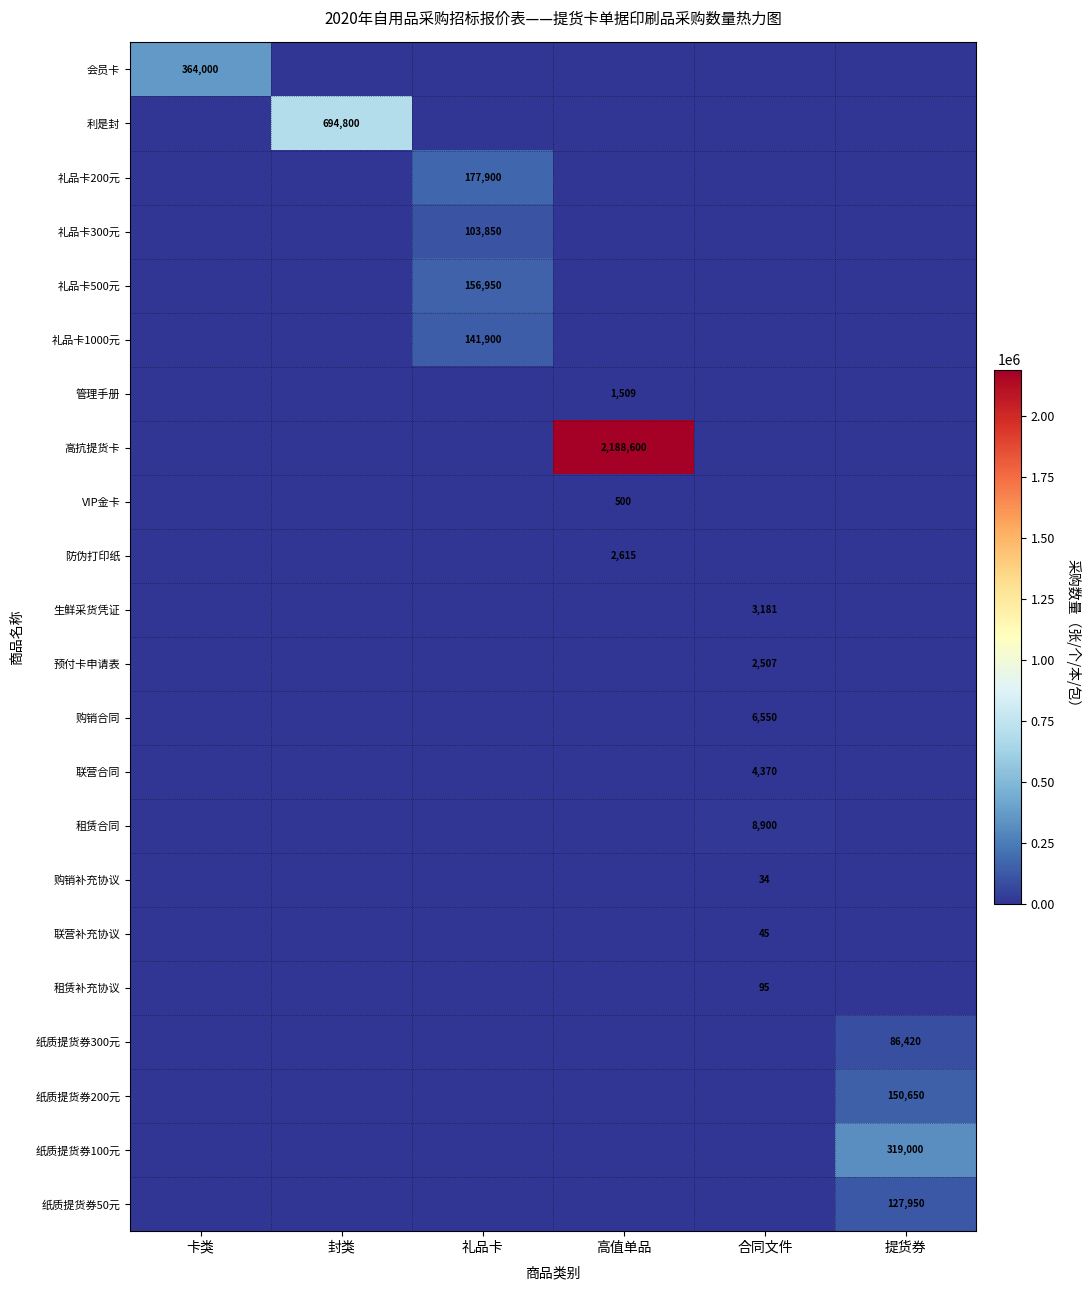

Which category has the highest value across all series?

高值单品